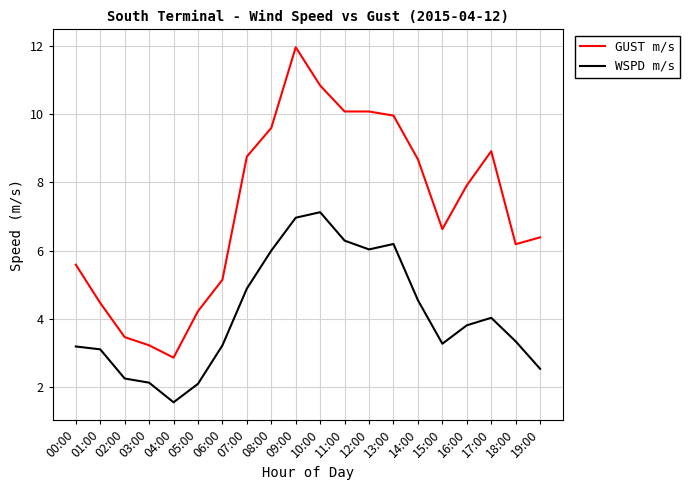

True or false: WSPD m/s and GUST m/s intersect in this chart.

False